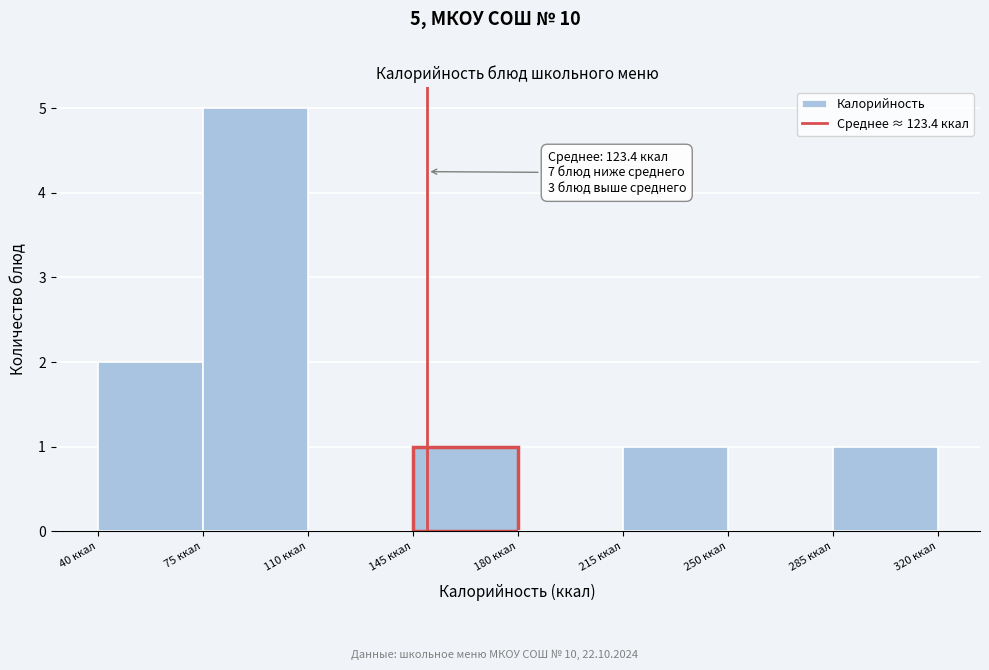

Over which range of the x-axis is the bar tallest?

75 to 110